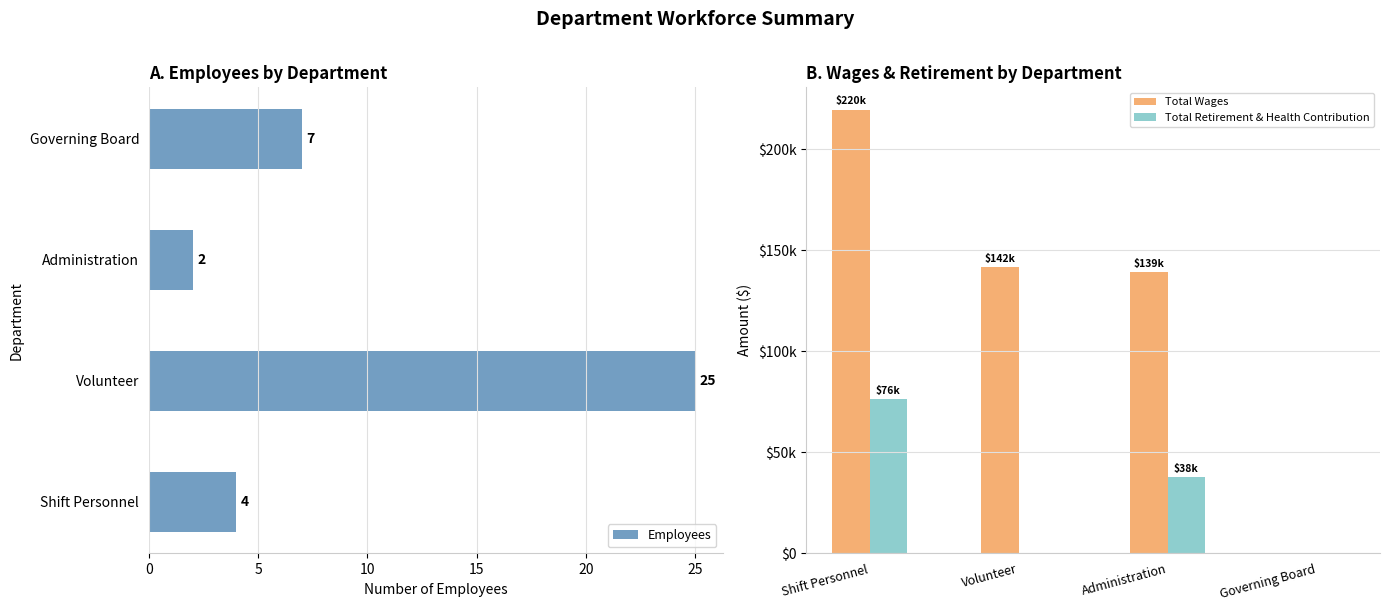

Does the chart contain stacked bars?

No